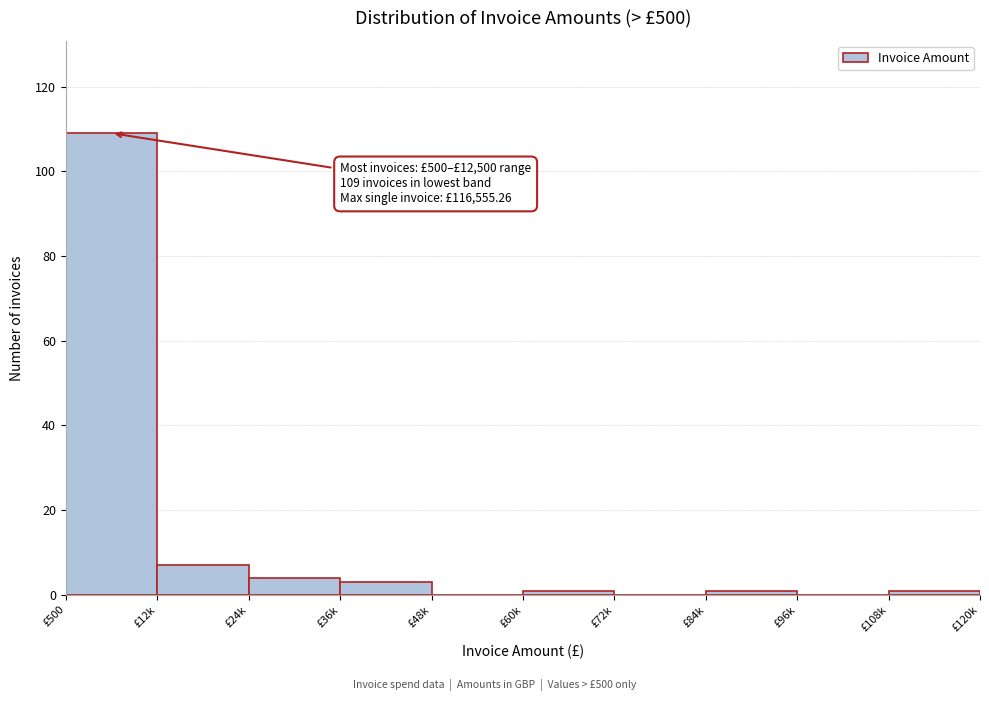

Reading left to right, transcribe all the data shown in this chart.

£500=109	£12k=7	£24k=4	£36k=3	£48k=0	£60k=1	£72k=0	£84k=1	£96k=0	£108k=1